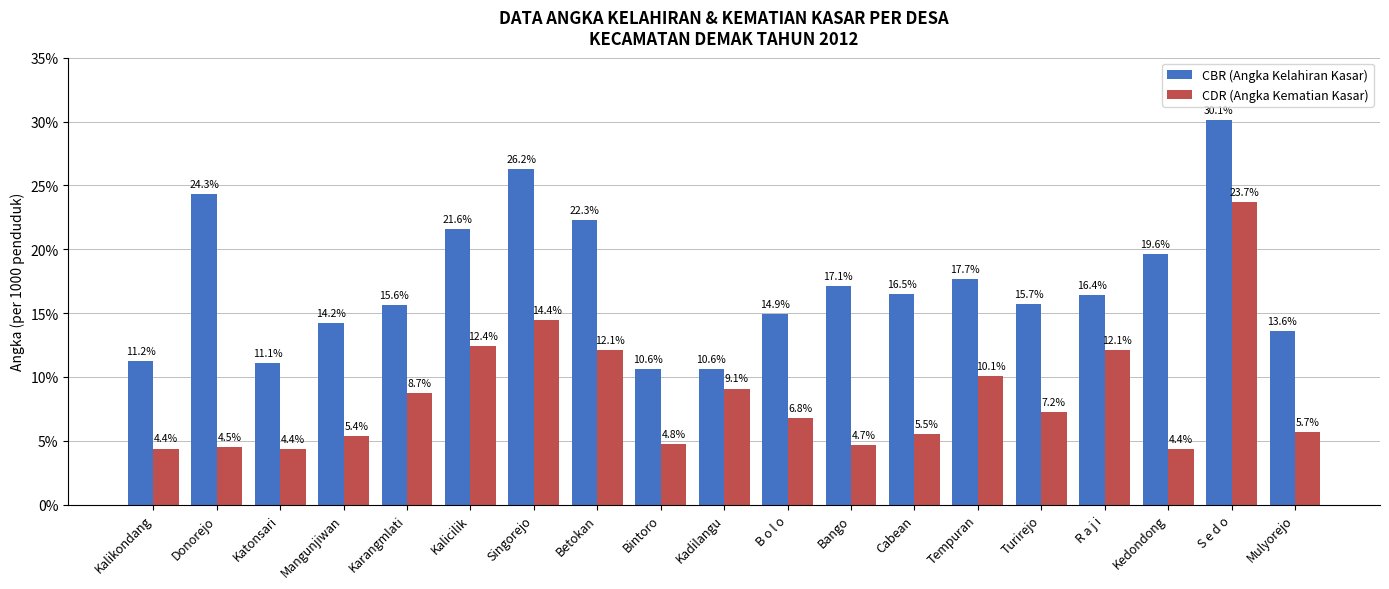

How many categories are shown in the chart?

19